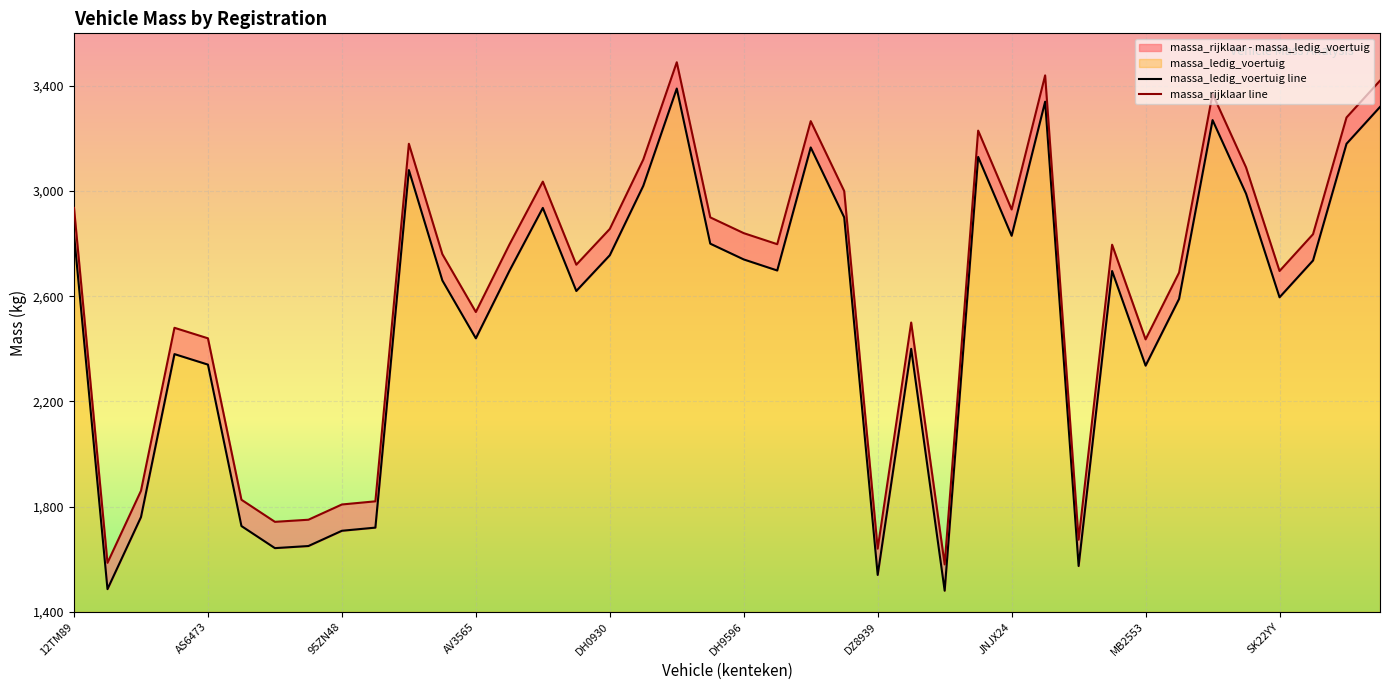

At which label is massa_rijklaar closest to 2535?

AV3565